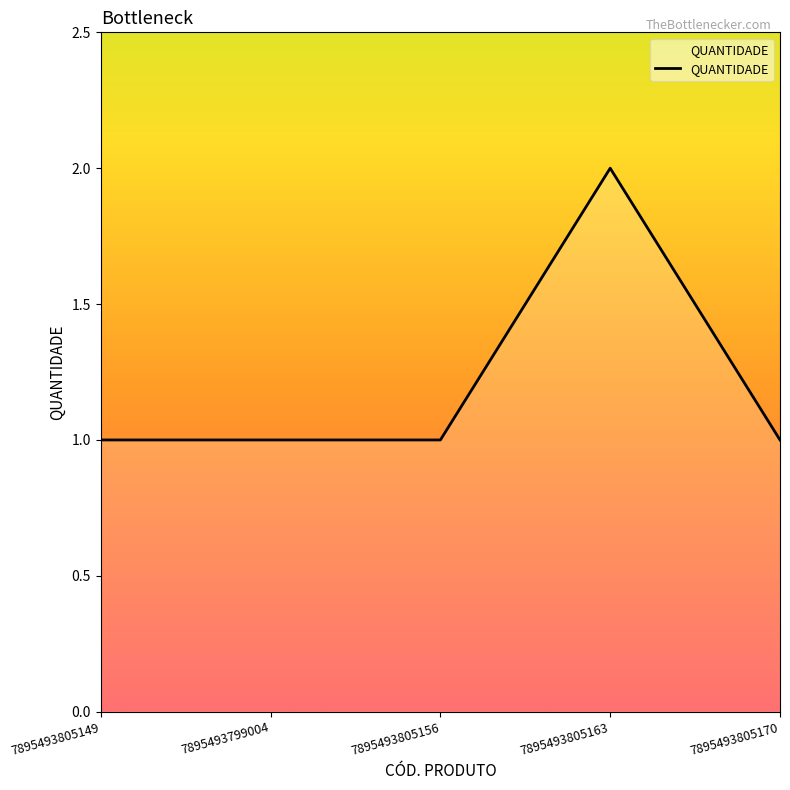

Between 7895493799004 and 7895493805163, which is larger?

7895493805163